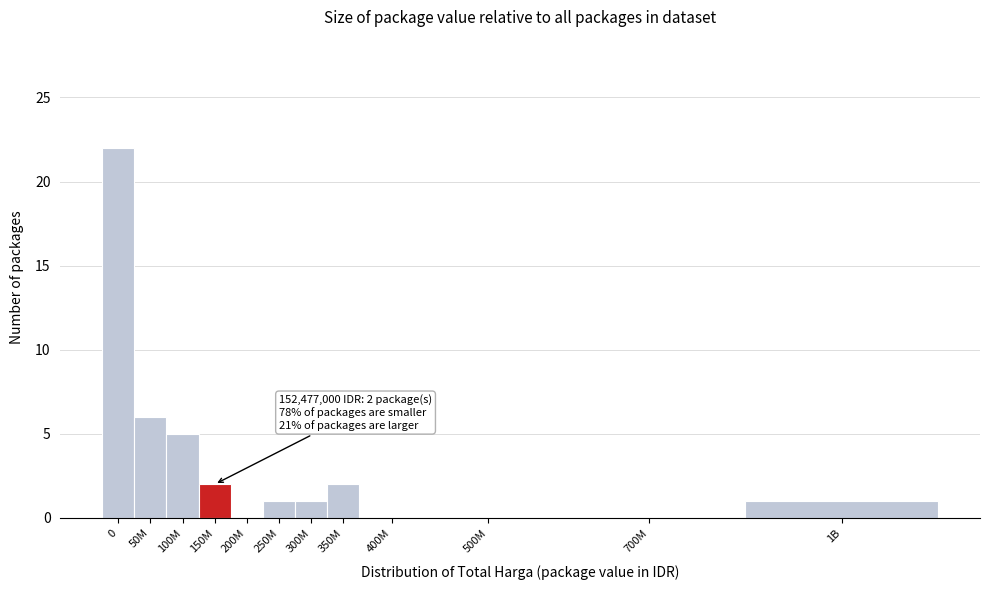

Reading left to right, extract all data points from this chart.

0=22	50M=6	100M=5	150M=2	200M=0	250M=1	300M=1	350M=2	400M=0	500M=0	700M=0	1B=1